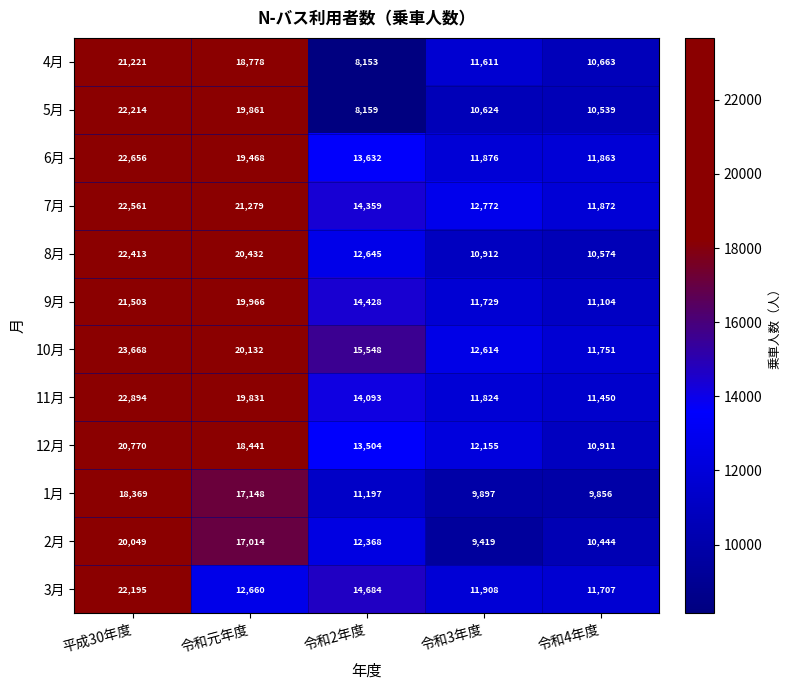

What is the difference between the 5月 values at 平成30年度 and 令和3年度?

11590